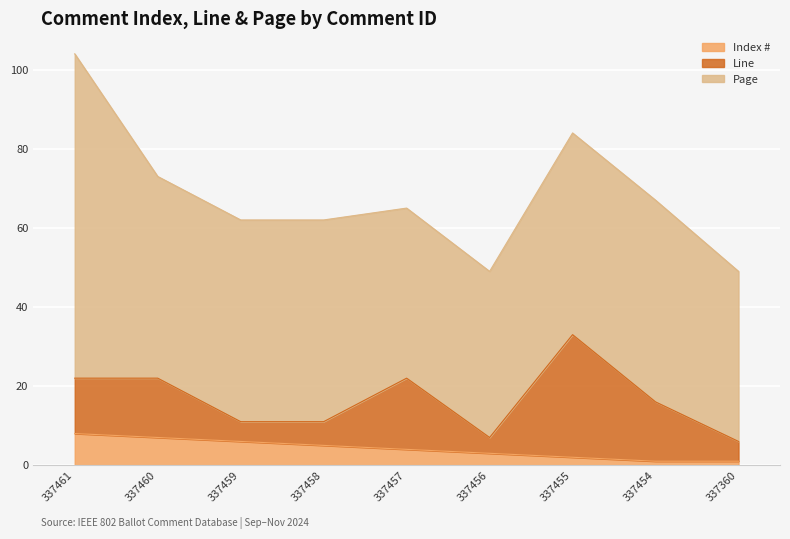

What are all the series names shown in the legend?

Index #, Line, Page